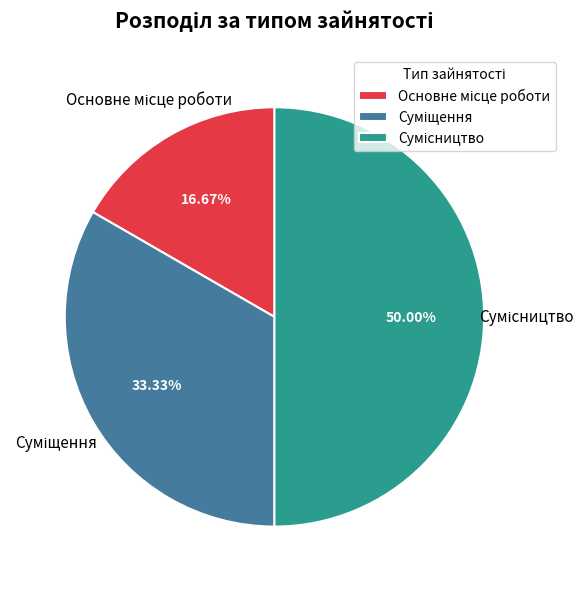

Is Суміщення the majority of the pie?

No